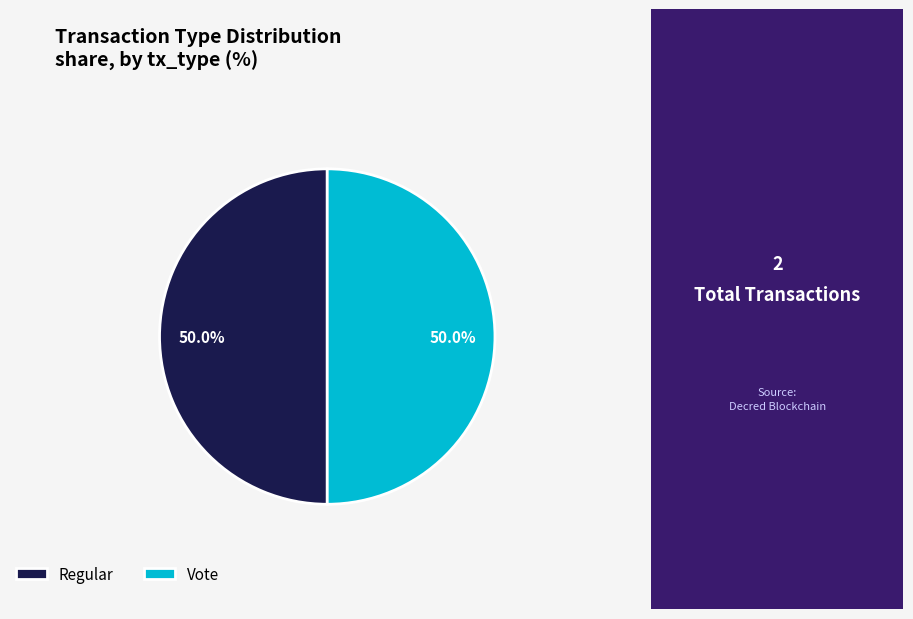

What is the ratio of the value at Regular to the value at Vote?

1.0